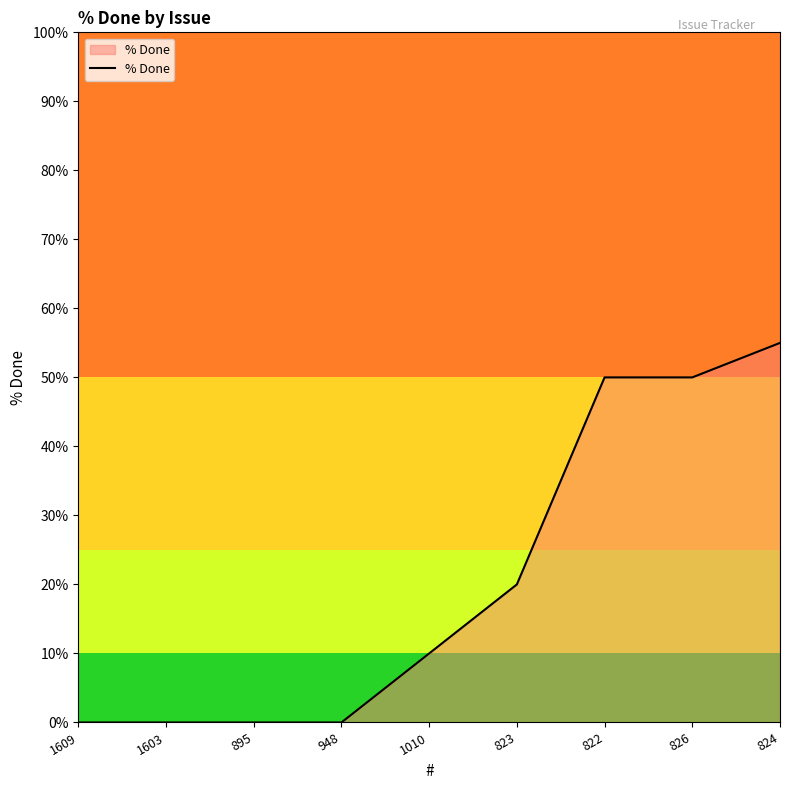

At which label is the value closest to 27?

823